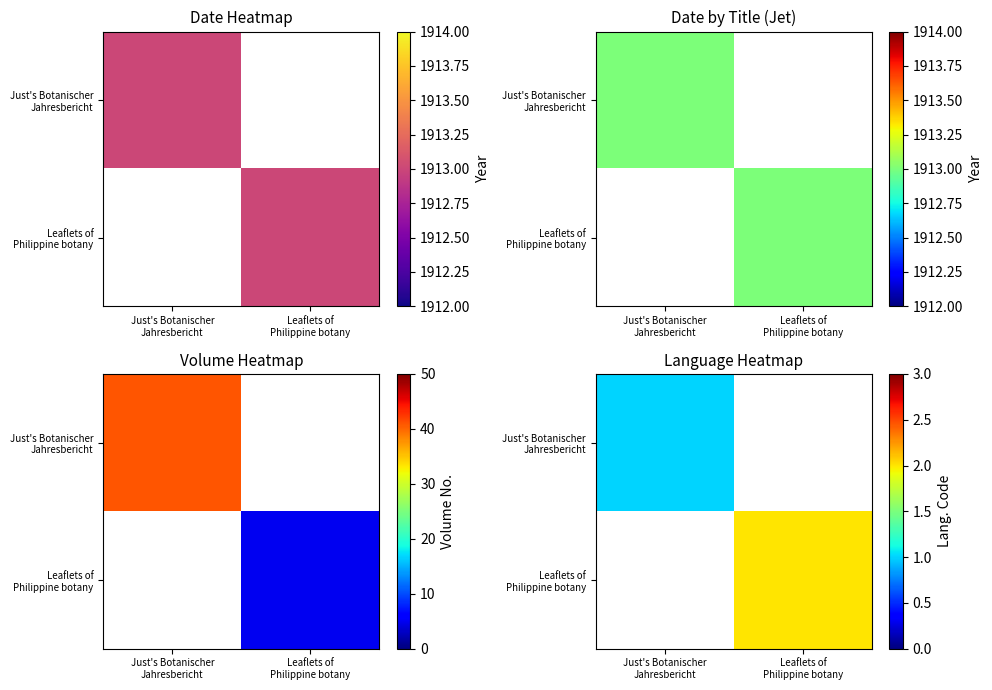

Count the number of data series in this chart.

2